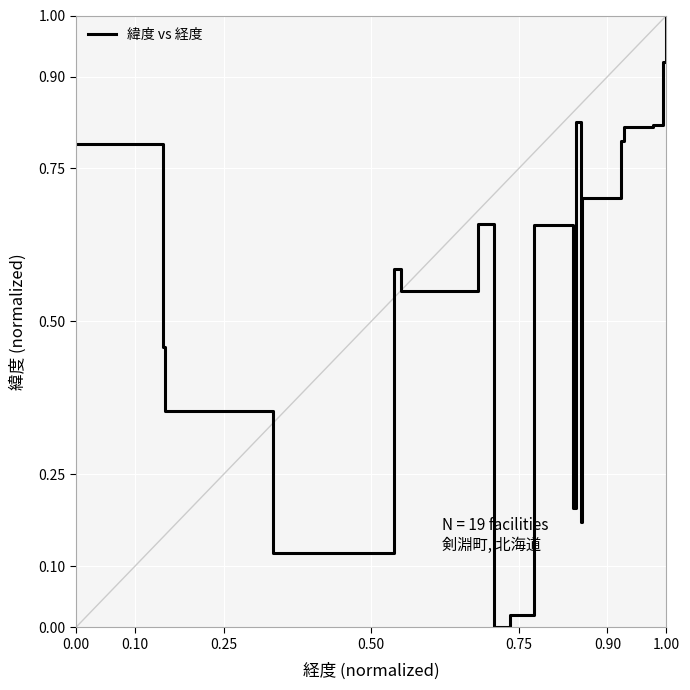

Does the chart display data point markers on the line(s)?

No